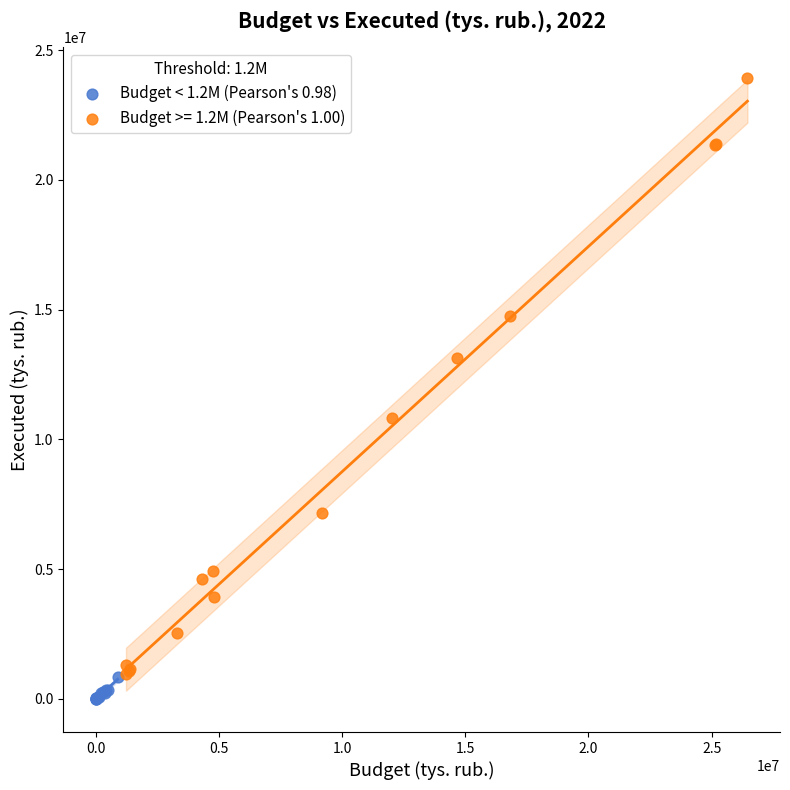

Which series contains the highest Y value?

Budget >= 1.2M (Pearson's 1.00)